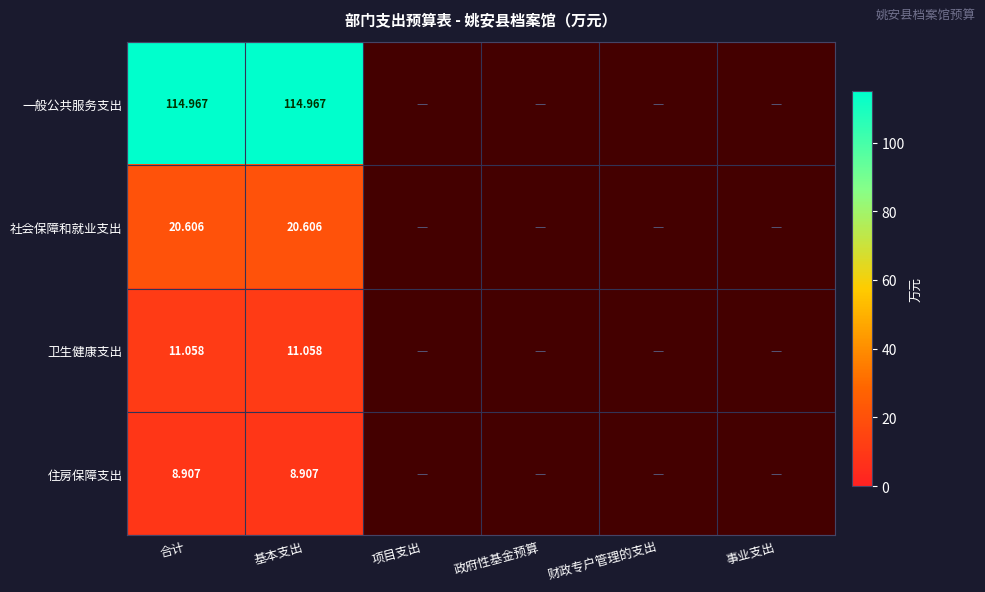

What is the minimum value for 住房保障支出?

8.9